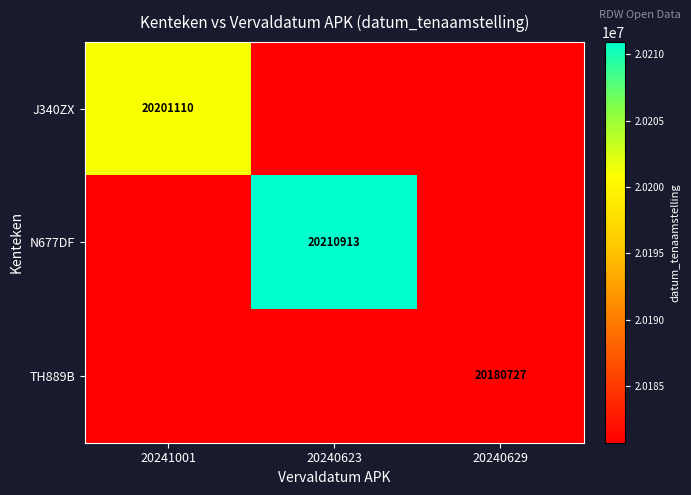

Is it true that N677DF equals 27187535 at 20240623?

False